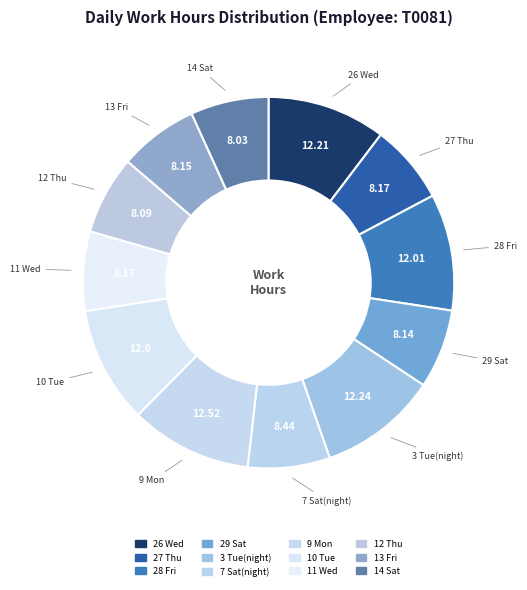

How many slices are in this pie chart?

12